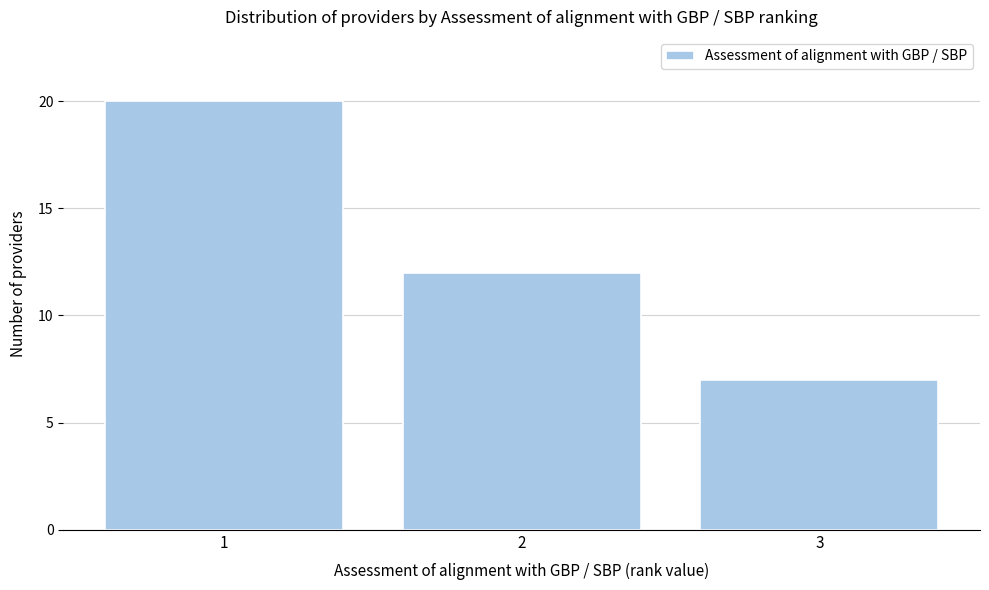

Reading left to right, list every bar in this chart as the range it spans on the x-axis followed by its height. The values are not printed on the chart, so give them approximately, as read against the axis.

0.5 to 1.5: 20
1.5 to 2.5: 12
2.5 to 3.5: 7